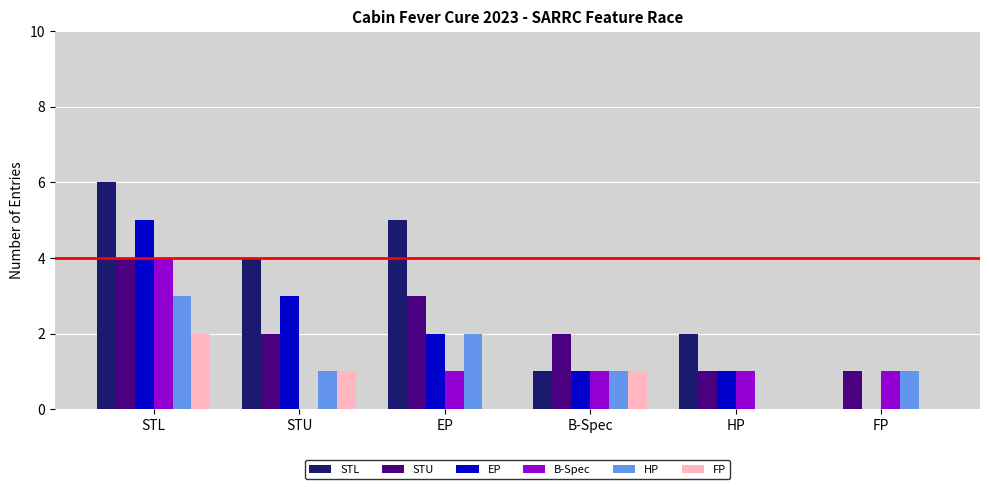

Reading left to right, what are all the values shown in this chart?

STL: STL=6	STU=4	EP=5	B-Spec=1	HP=2	FP=0
STU: STL=4	STU=2	EP=3	B-Spec=2	HP=1	FP=1
EP: STL=5	STU=3	EP=2	B-Spec=1	HP=1	FP=0
B-Spec: STL=4	STU=0	EP=1	B-Spec=1	HP=1	FP=1
HP: STL=3	STU=1	EP=2	B-Spec=1	HP=0	FP=1
FP: STL=2	STU=1	EP=0	B-Spec=1	HP=0	FP=0